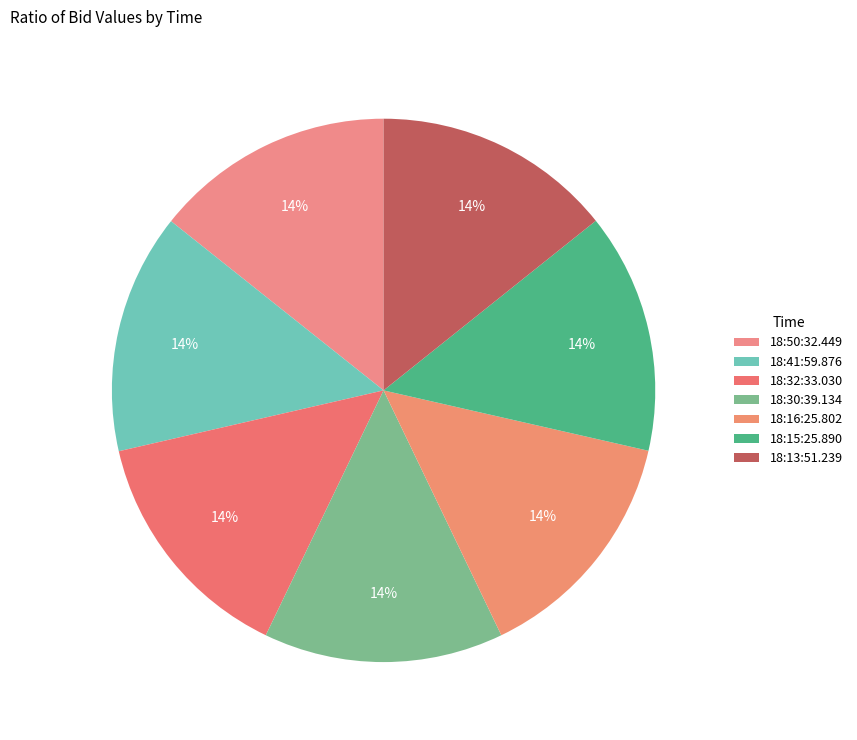

How many segments does this pie chart have?

7